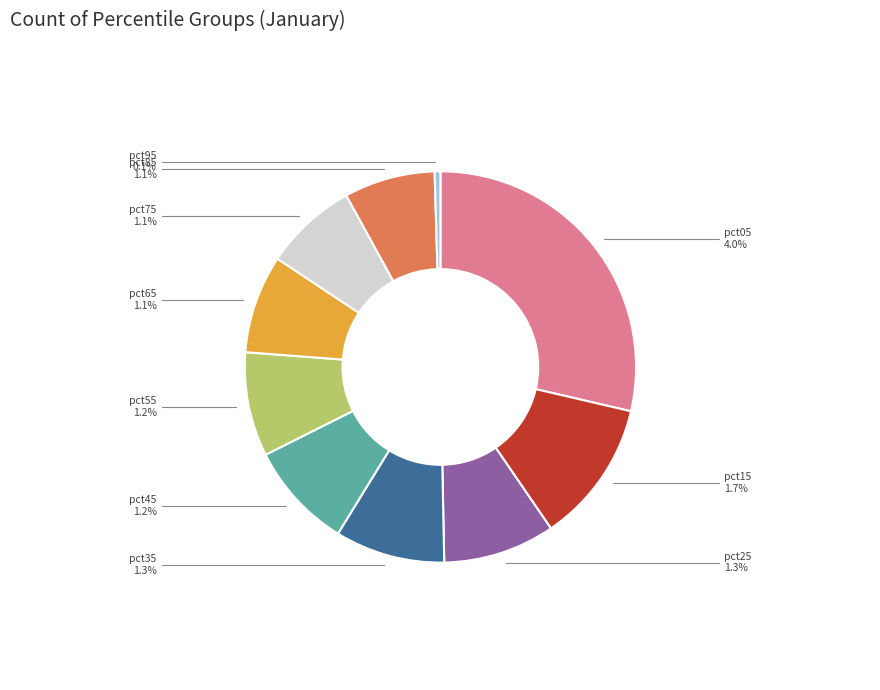

Which slice is the largest?

pct05